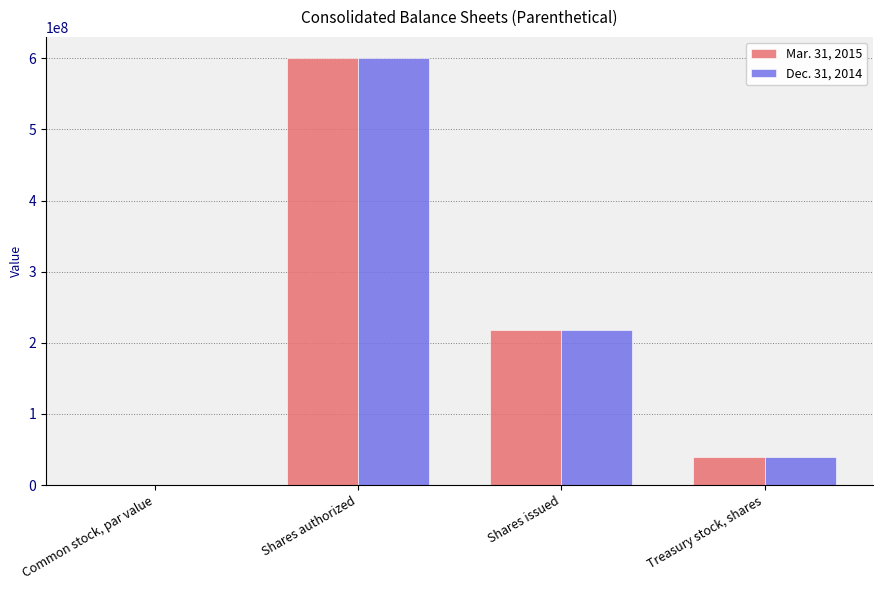

What is the highest value of the Mar. 31, 2015 series?

600000000.0